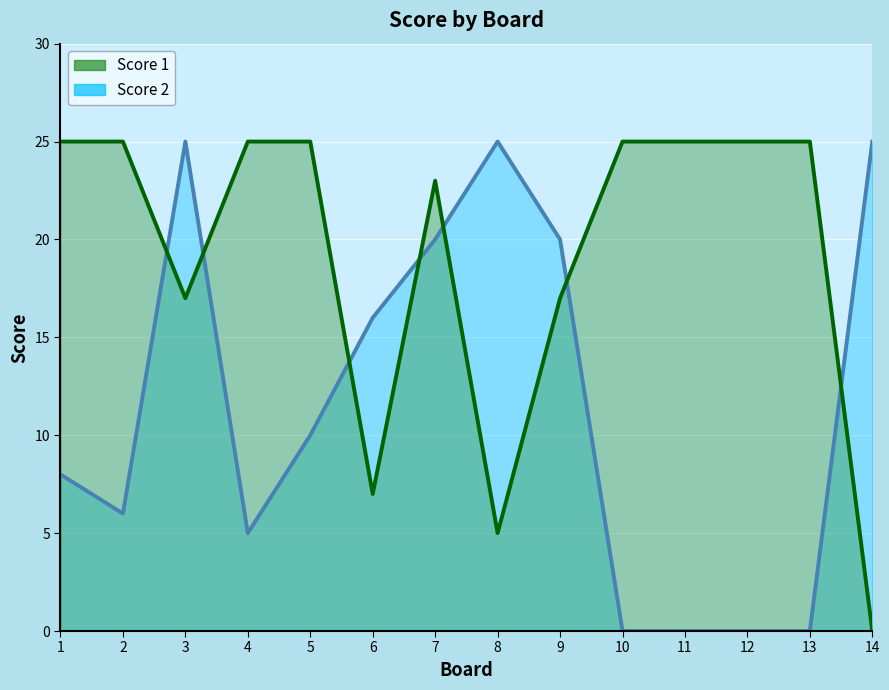

How many values in the Score 1 line series are below 25?

6